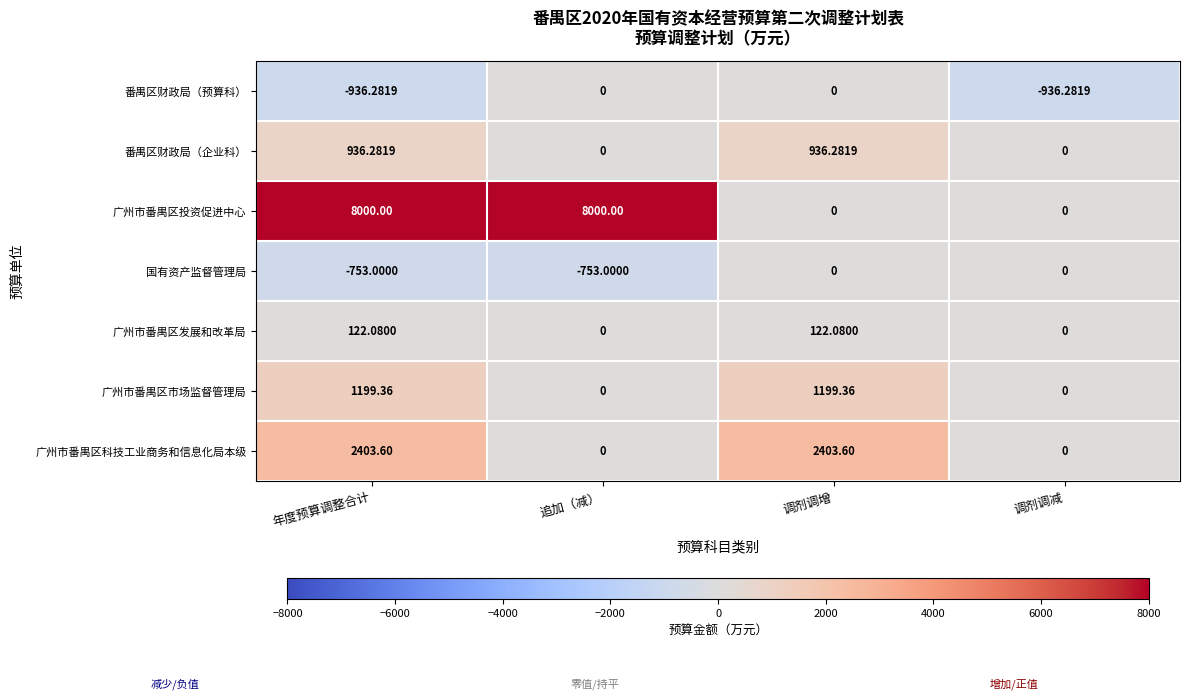

What is the maximum value shown in the chart?

8000.0